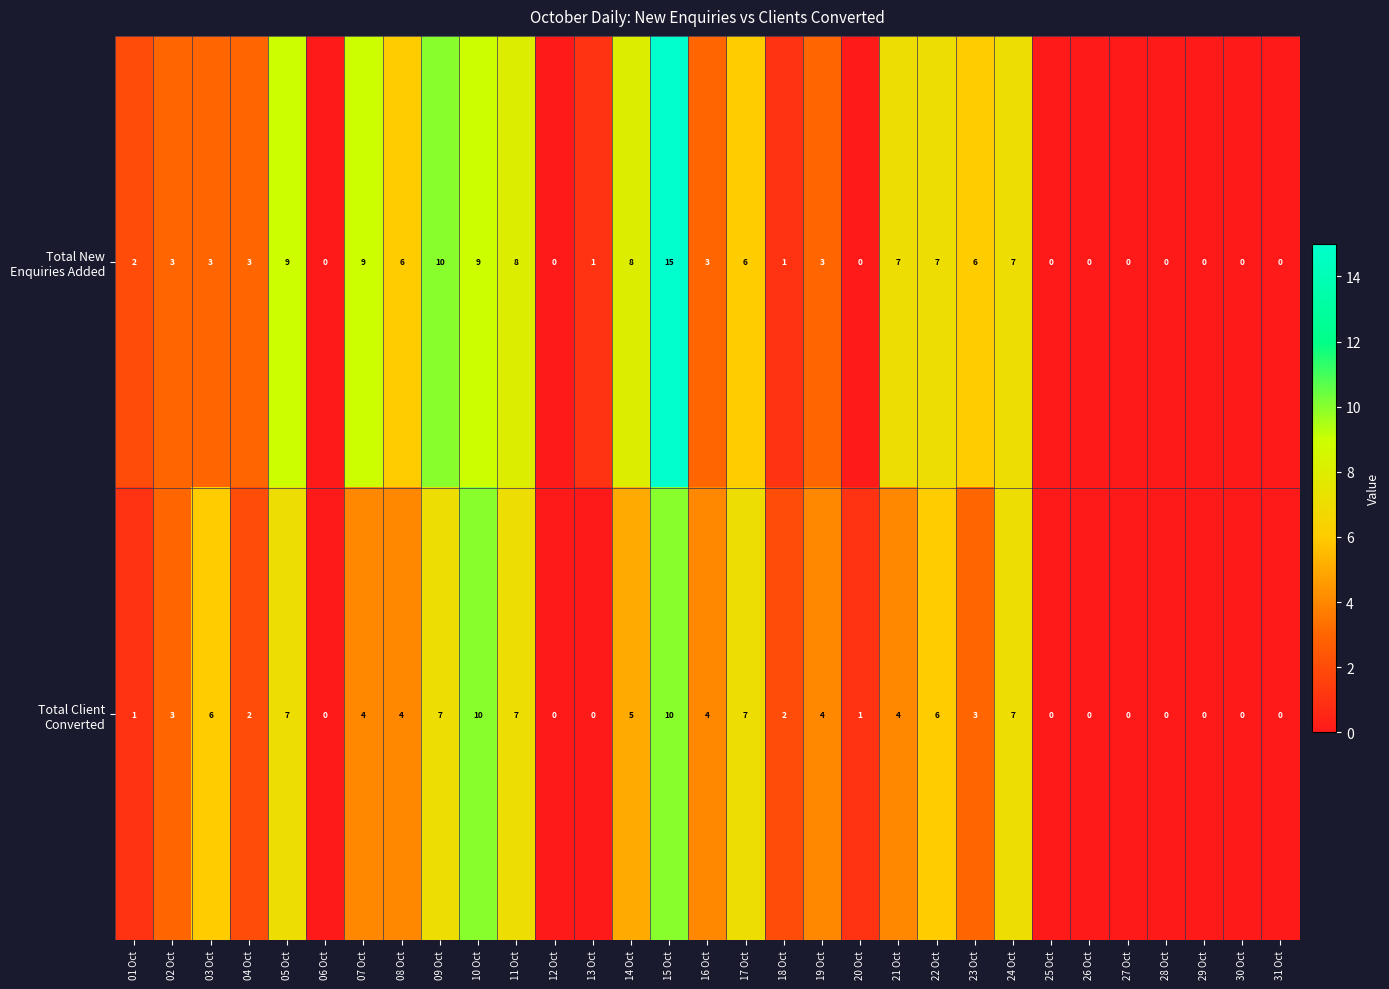

What is the total value across all series at 18 Oct?

3